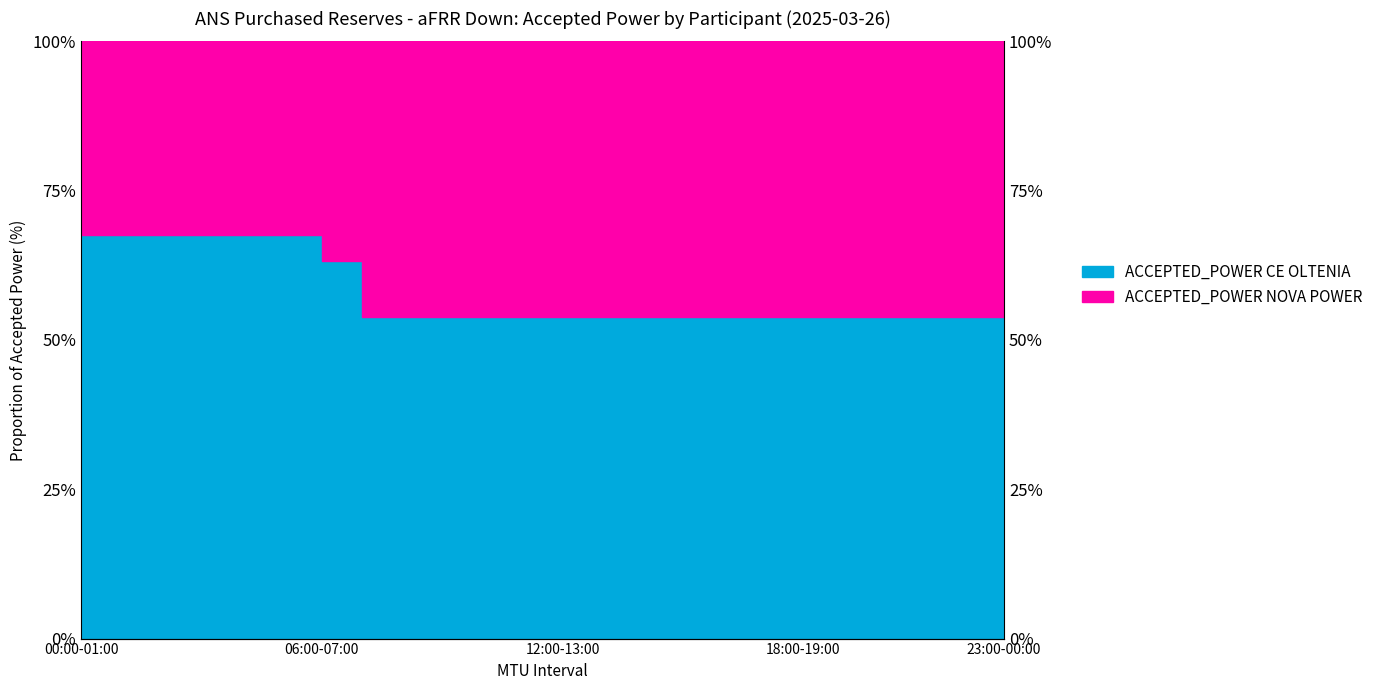

Read the value at 10:00-11:00.

53.8